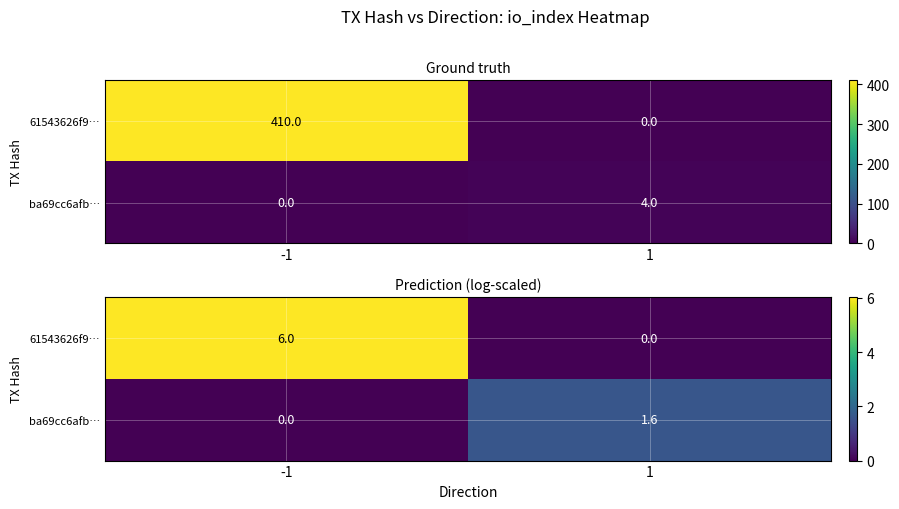

Where is ba69cc6afb… nearest to the value 0?

-1